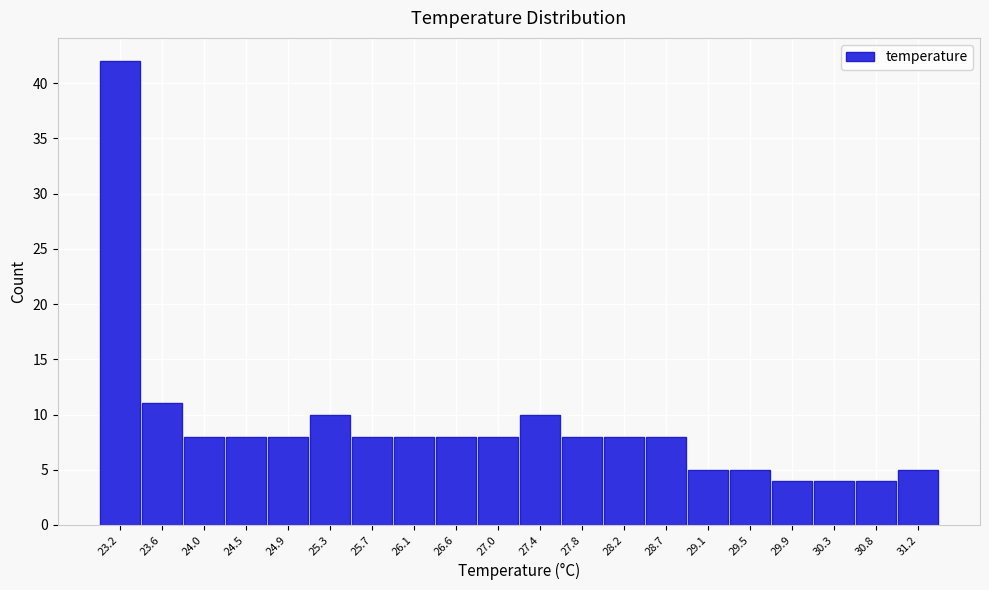

Reading left to right, extract all data points from this chart.

42	11	8	8	8	10	8	8	8	8	10	8	8	8	5	5	4	4	4	5